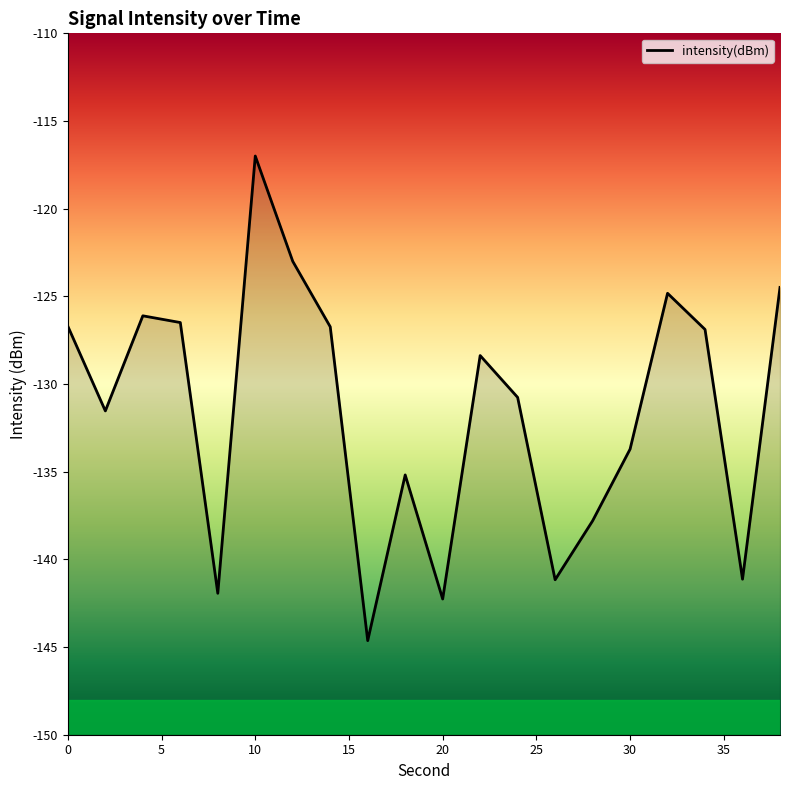

Between 10 and 0, which is larger?

10